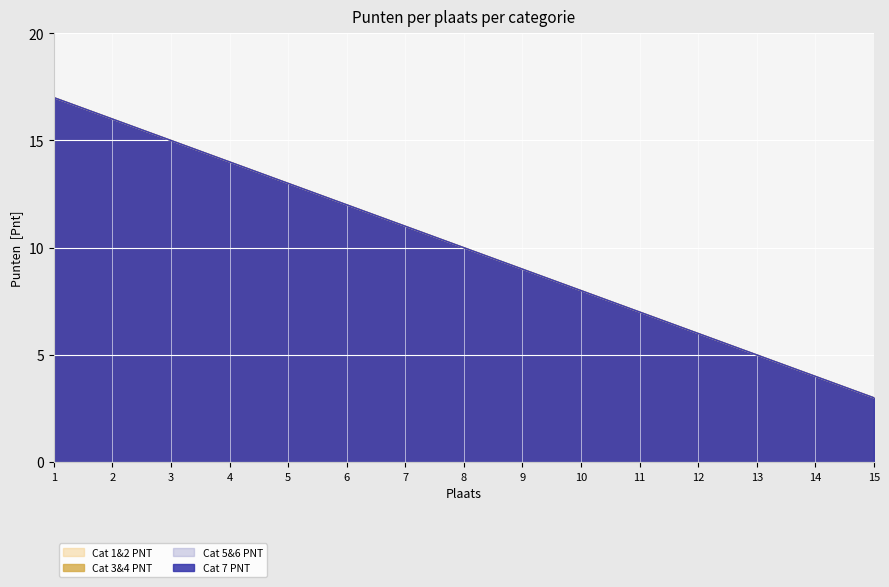

Reading left to right, what are all the values shown in this chart?

Cat 1&2 PNT: 1=17	2=16	3=15	4=14	5=13	6=12	7=11	8=10	9=9	10=8	11=7	12=6	13=5	14=4	15=3
Cat 3&4 PNT: 1=17	2=16	3=15	4=14	5=13	6=12	7=11	8=10	9=9	10=8	11=7	12=6	13=5	14=4	15=3
Cat 5&6 PNT: 1=17	2=16	3=15	4=14	5=13	6=12	7=11	8=10	9=9	10=8	11=7	12=6	13=5	14=4	15=3
Cat 7 PNT: 1=17	2=16	3=15	4=14	5=13	6=12	7=11	8=10	9=9	10=8	11=7	12=6	13=5	14=4	15=3